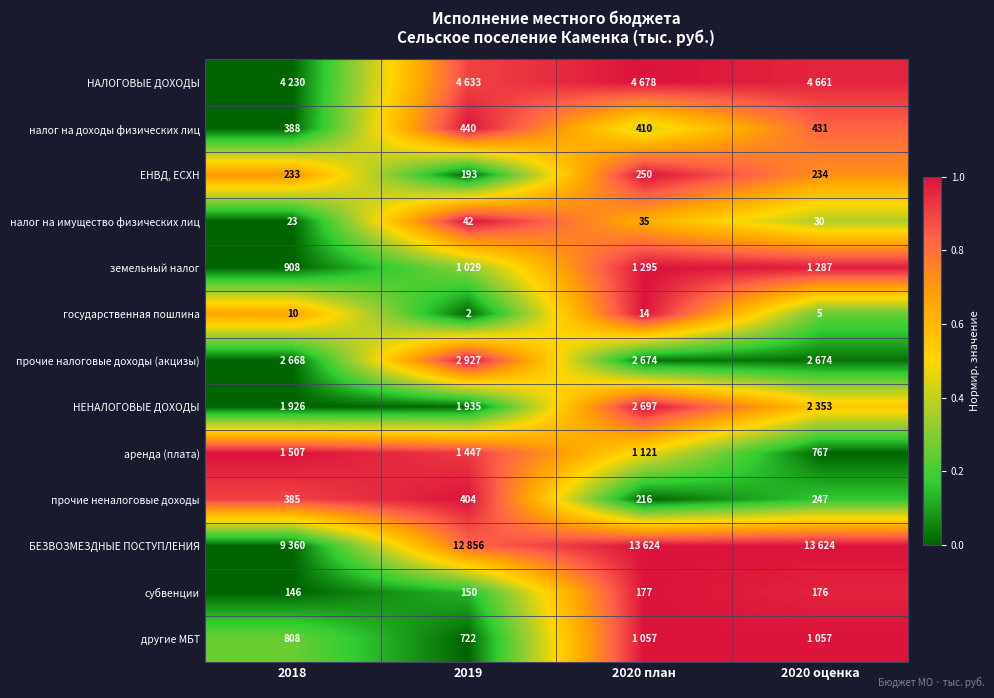

Is the value of государственная пошлина at 2020 оценка greater than the value of налог на доходы физических лиц at 2018?

No